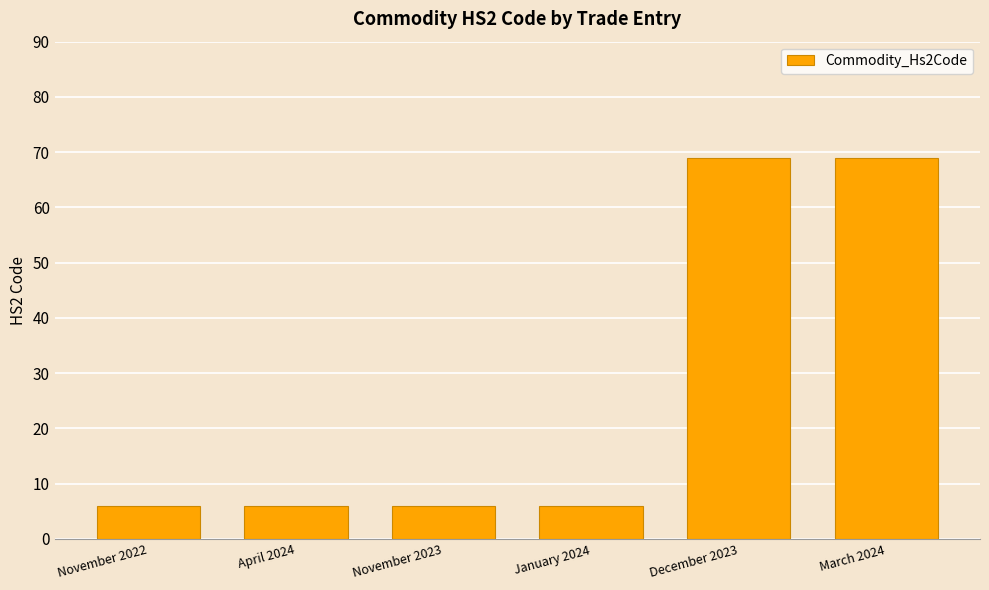

Are the bars horizontal?

No